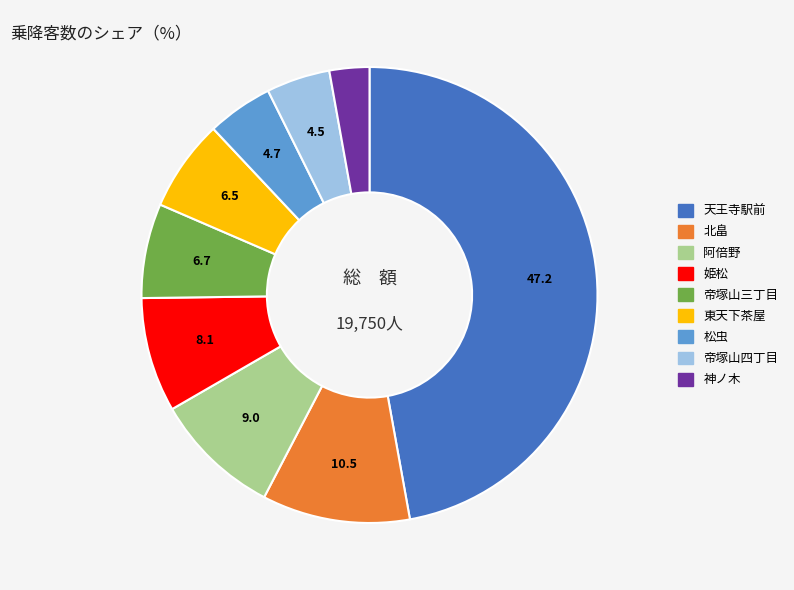

Is there any slice that represents more than half of the pie?

No